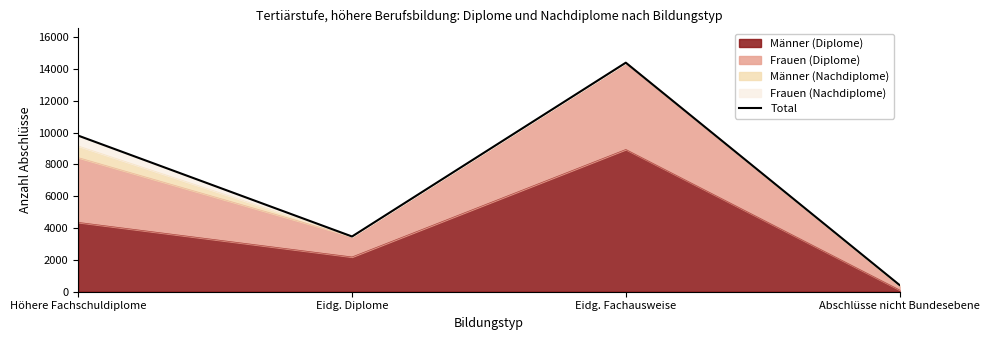

How many data points does each series have?

4